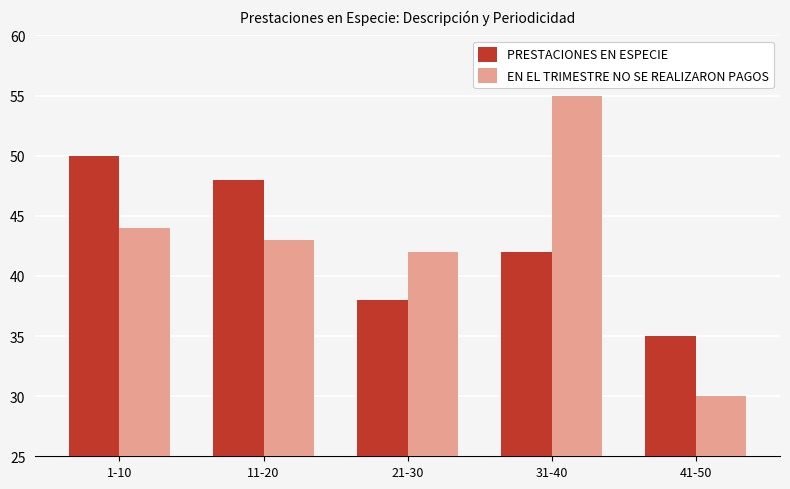

How many data points in PRESTACIONES EN ESPECIE are less than 42?

2